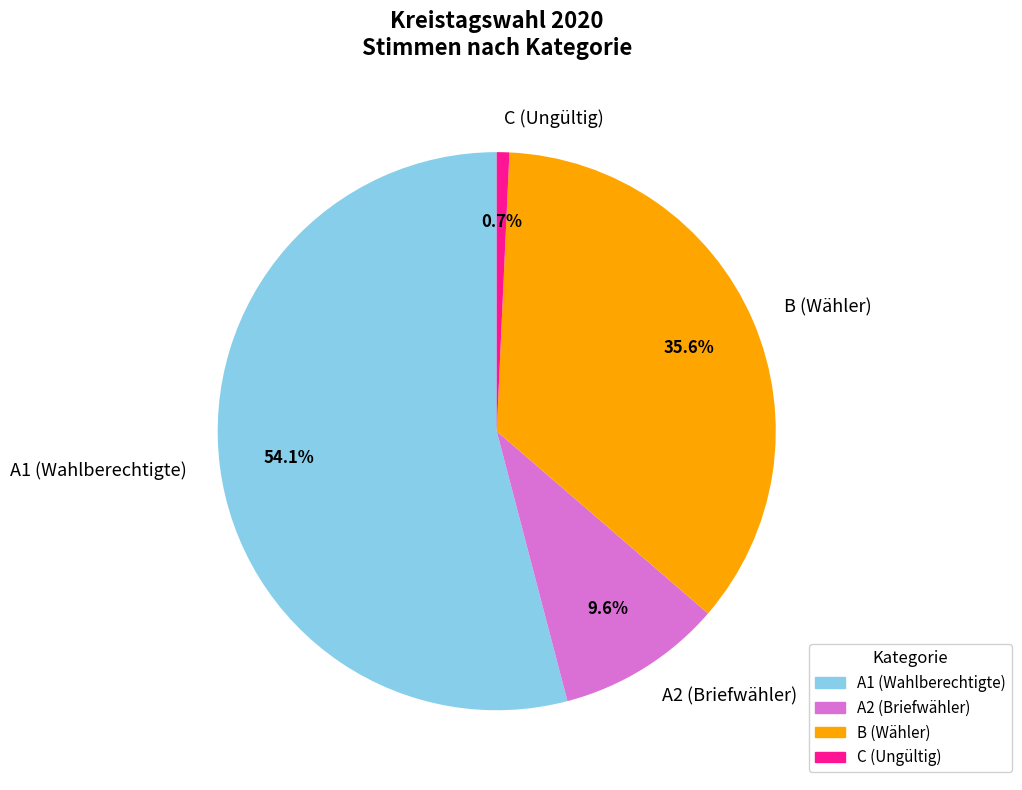

Which slice is the smallest?

C (Ungültig)